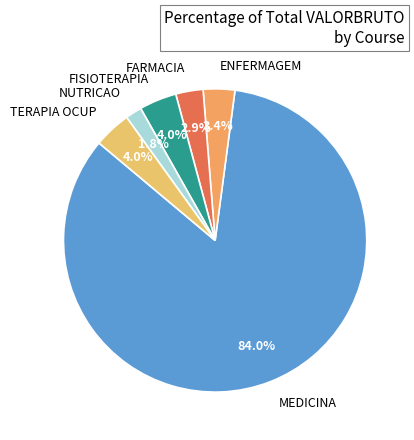

Which slice is the largest?

MEDICINA